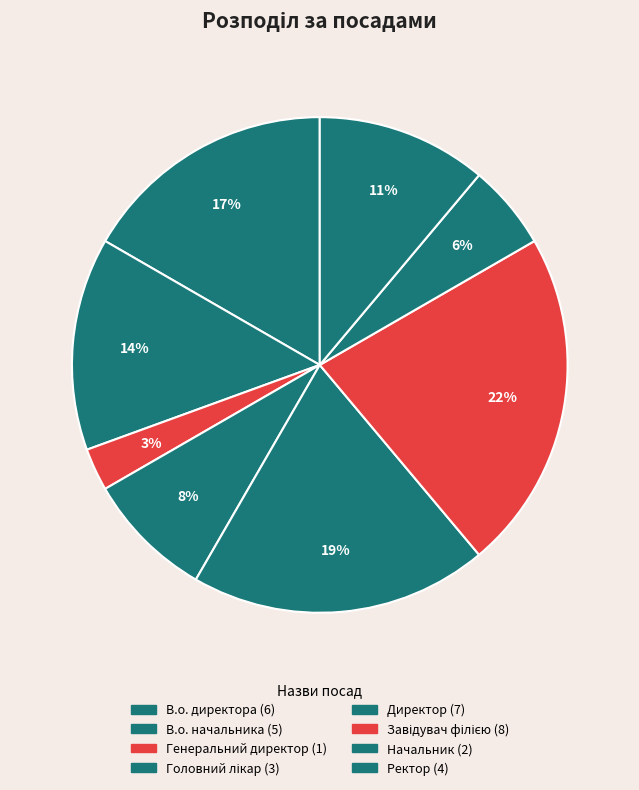

Count the number of slices in the pie.

8